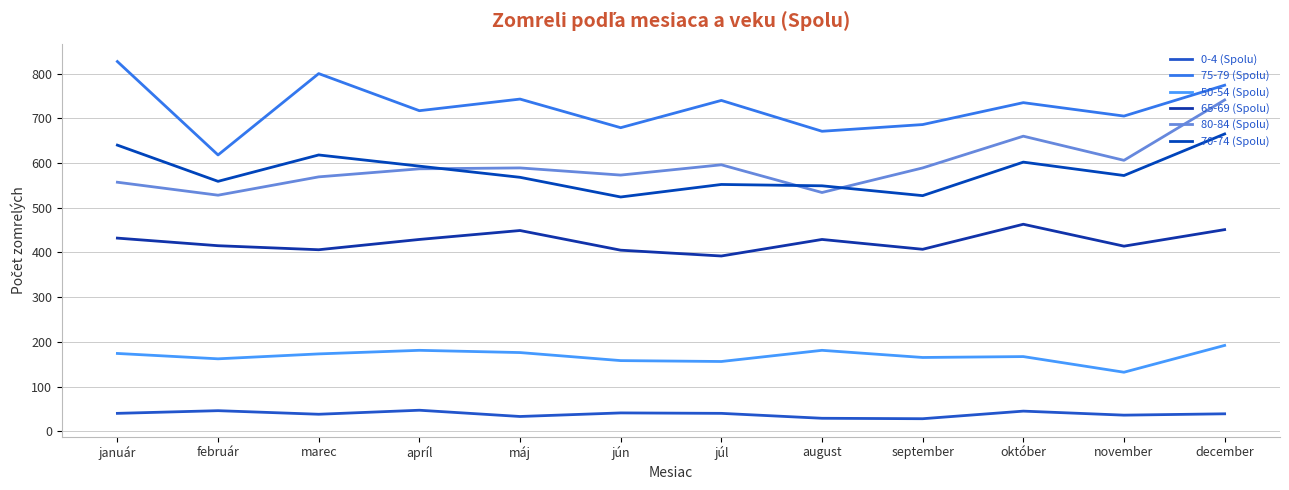

At which category is the sum across all series the highest?

december